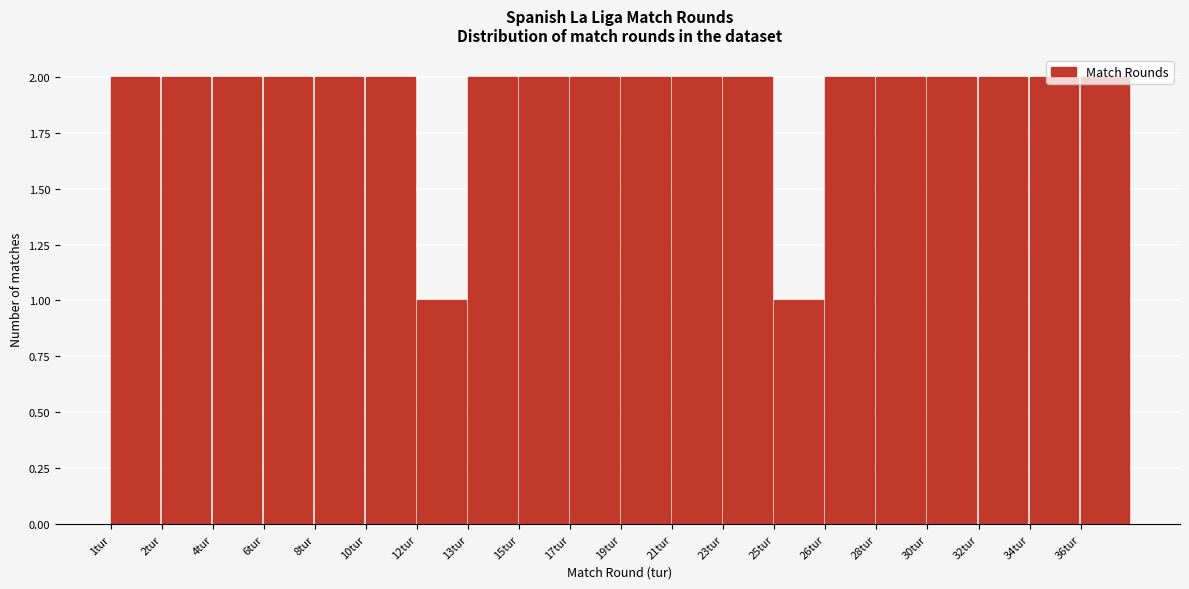

What is the label of the 14th bar from the left?

25tur